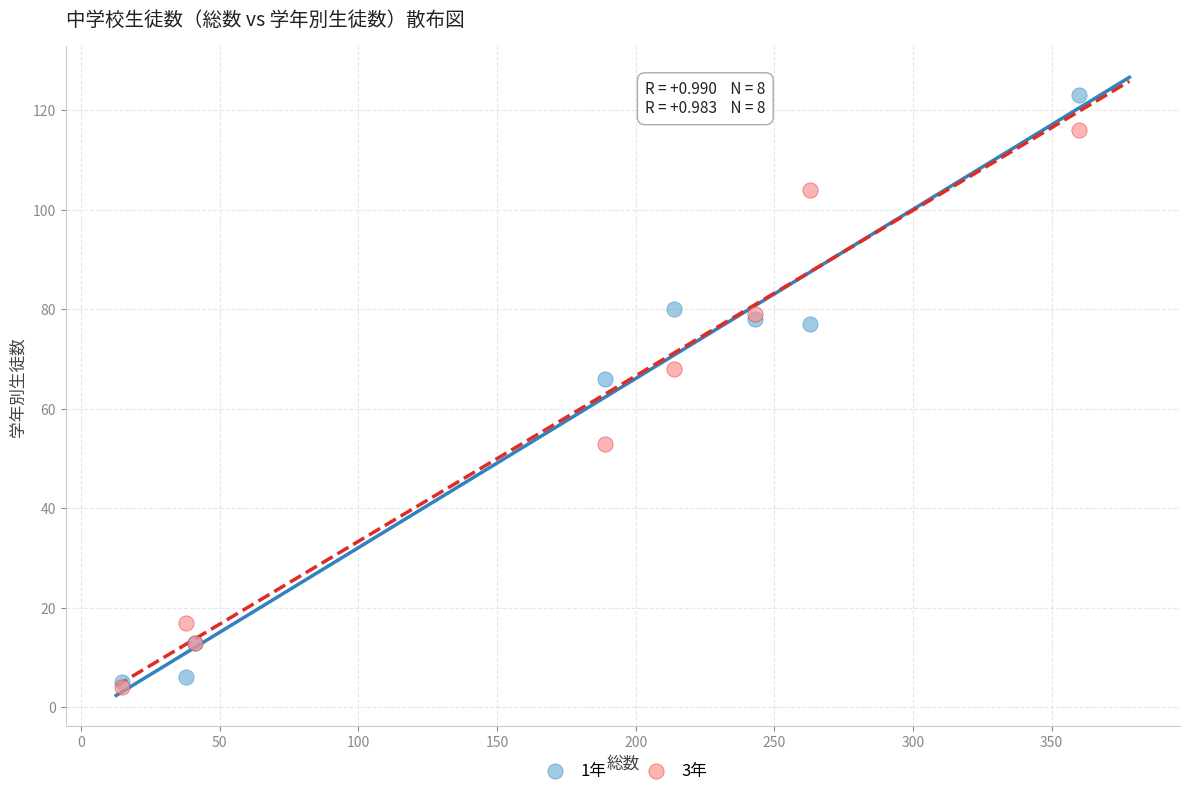

Which series has the largest Y range (max minus min)?

1年